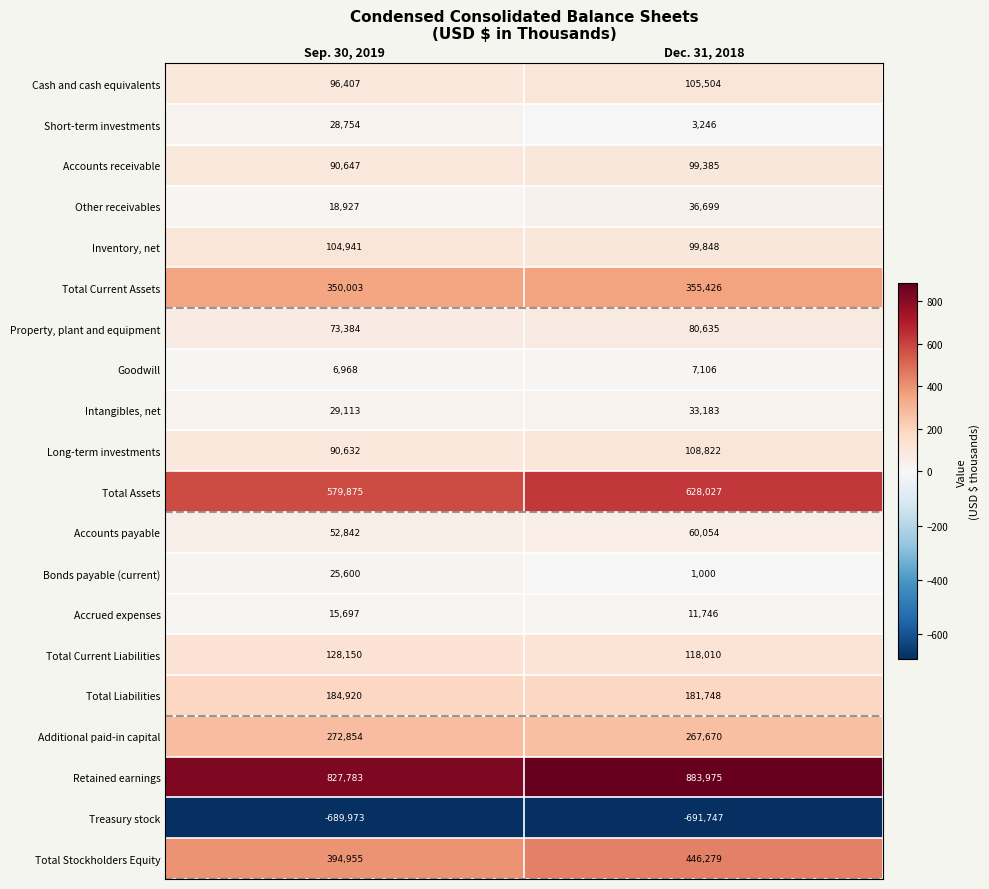

True or false: Total Current Liabilities has a value of 201056 at Sep. 30, 2019.

False